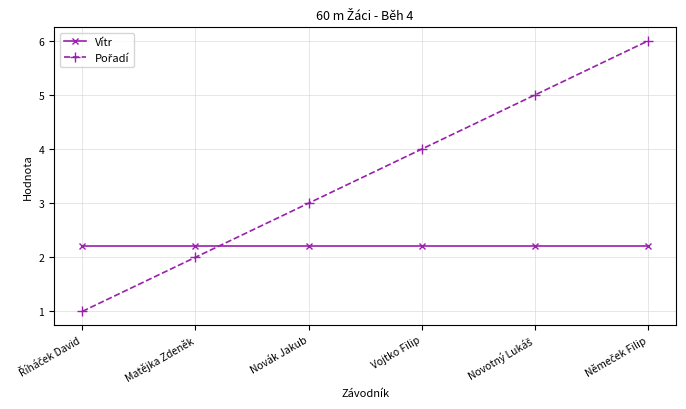

What is the smallest value displayed?

1.0